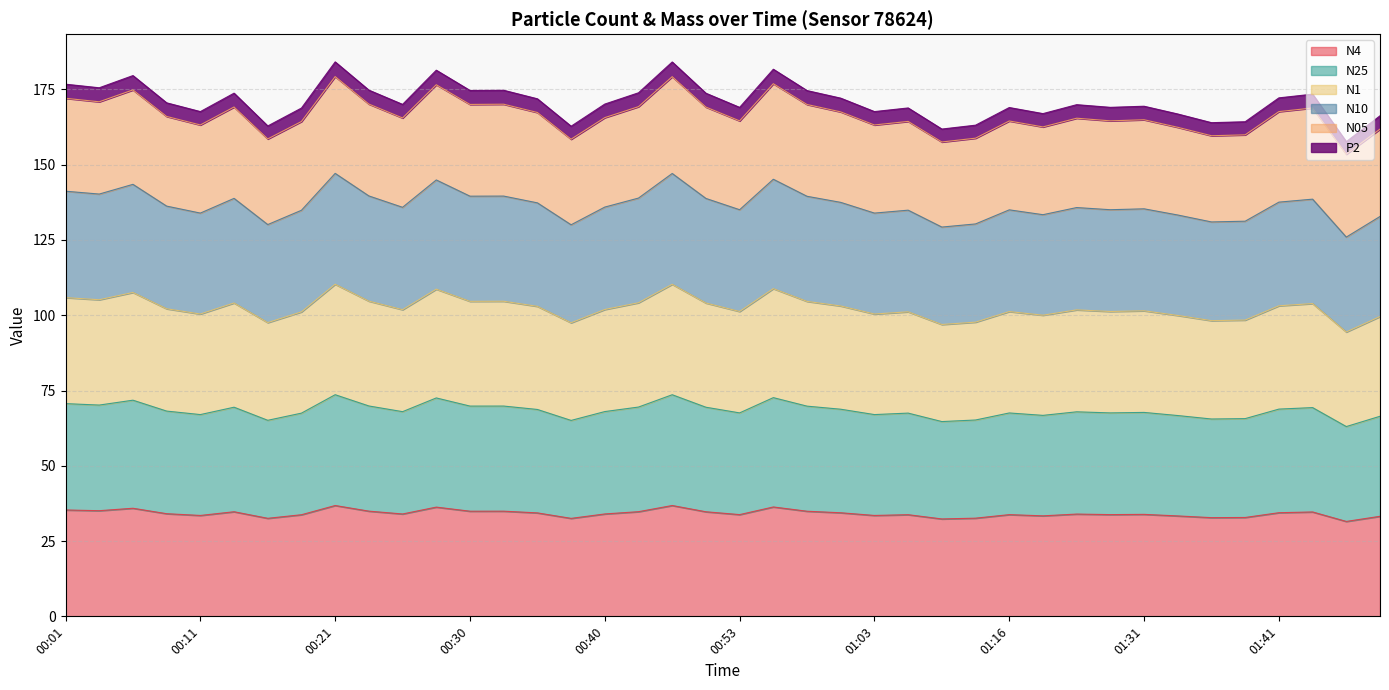

At which category does N1 reach its first local valley?

00:04